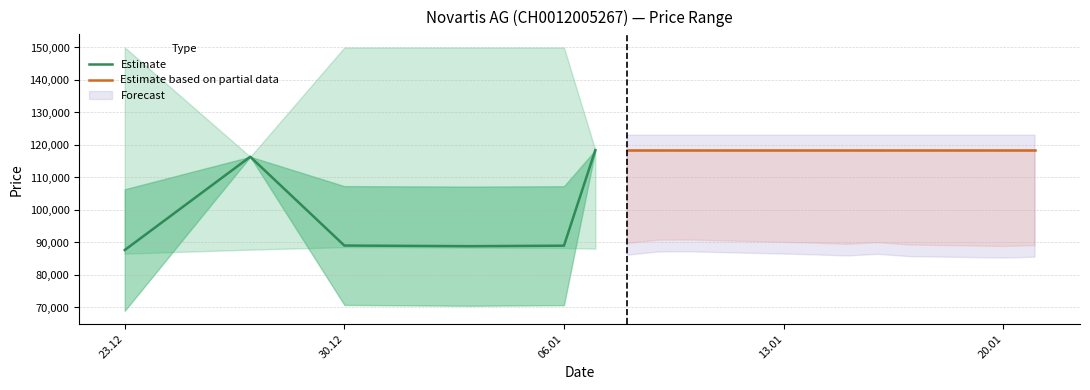

What is the maximum value for Estimate?

118430